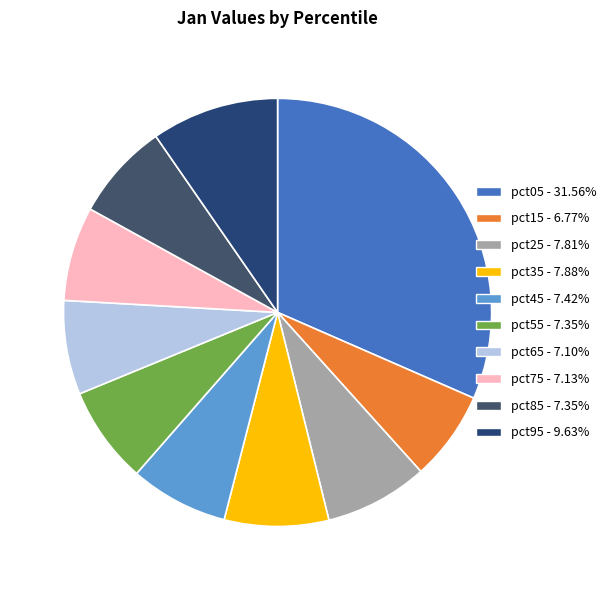

How many slices are in this pie chart?

10